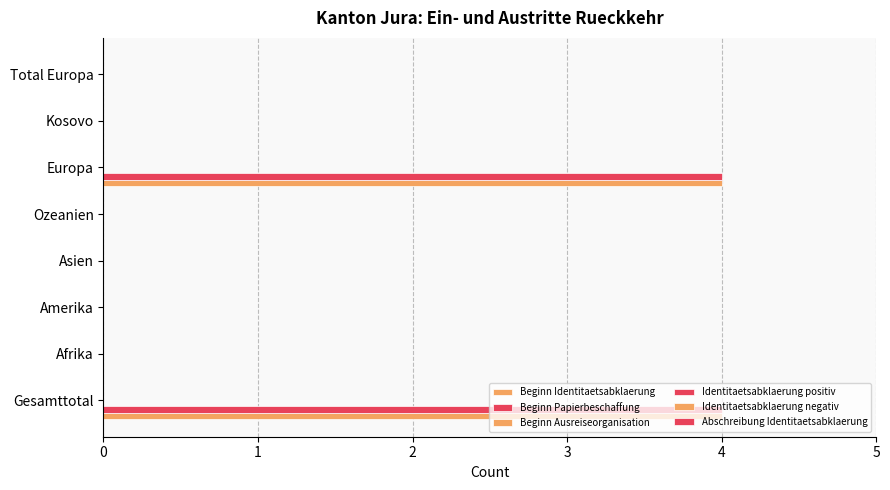

Which series has the widest spread of values?

Beginn Identitaetsabklaerung